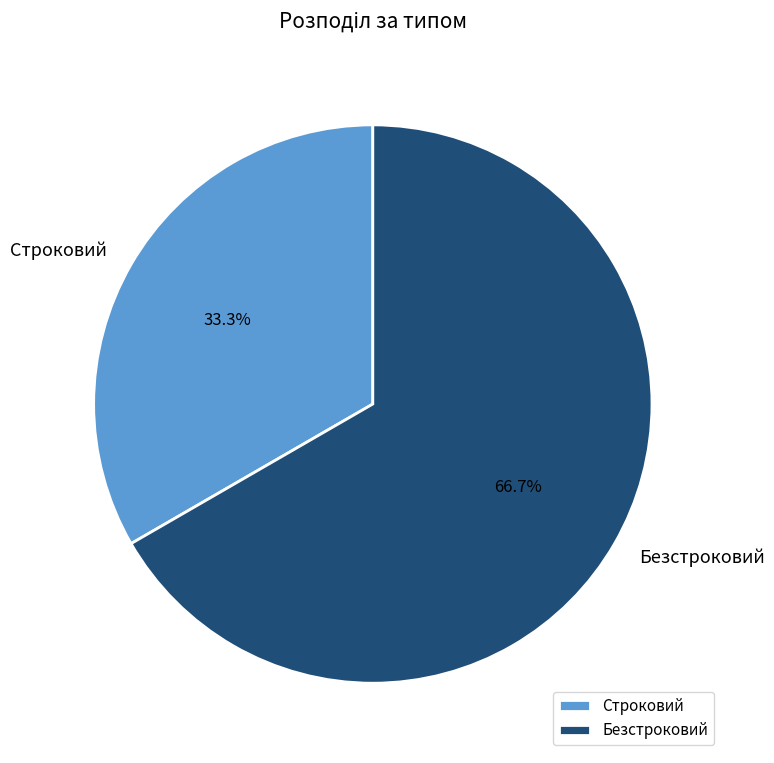

To the nearest percent, what portion does Строковий represent?

33%